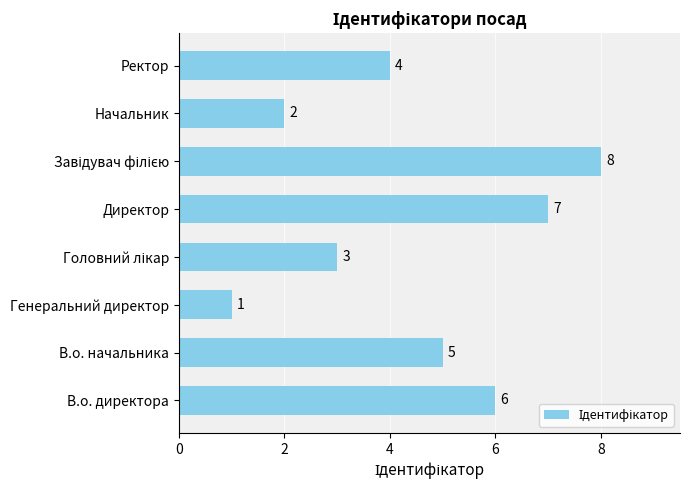

Where is the data nearest to the value 4?

Ректор